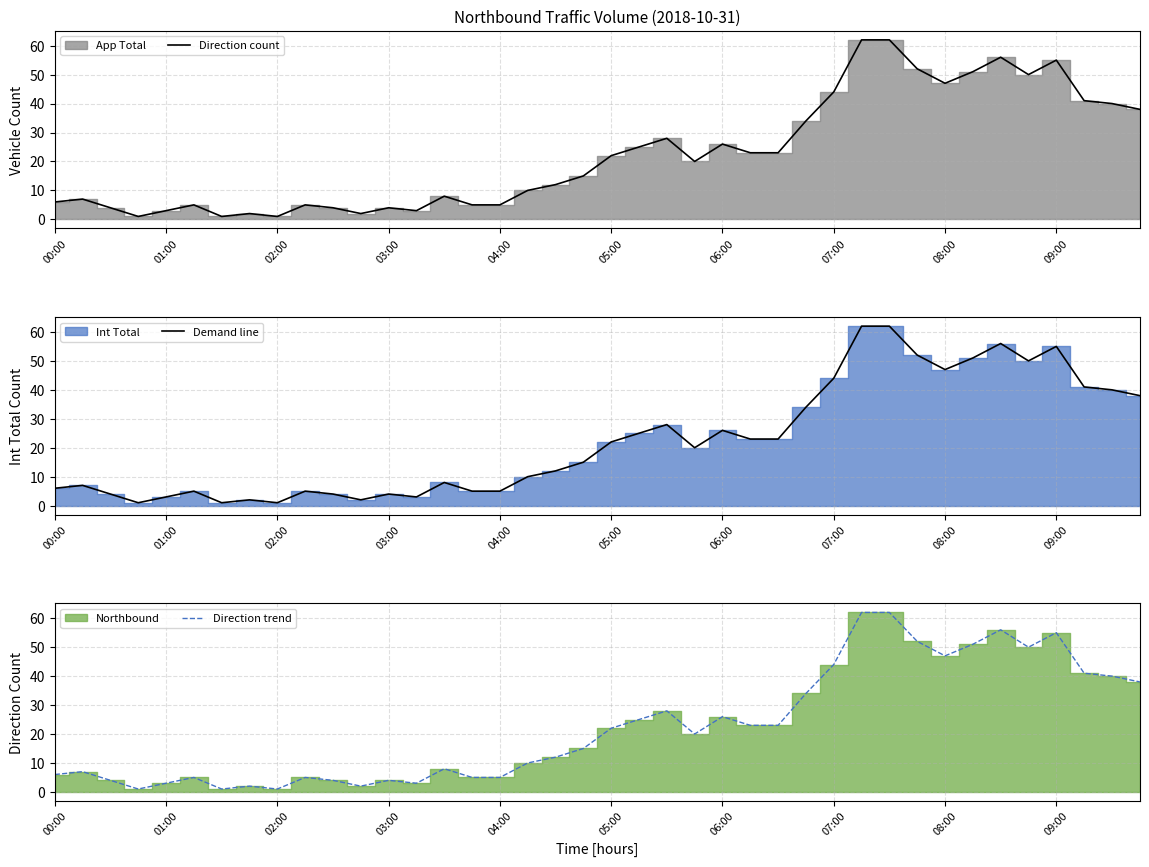

Is it true that Demand line equals 55 at 09:00?

True